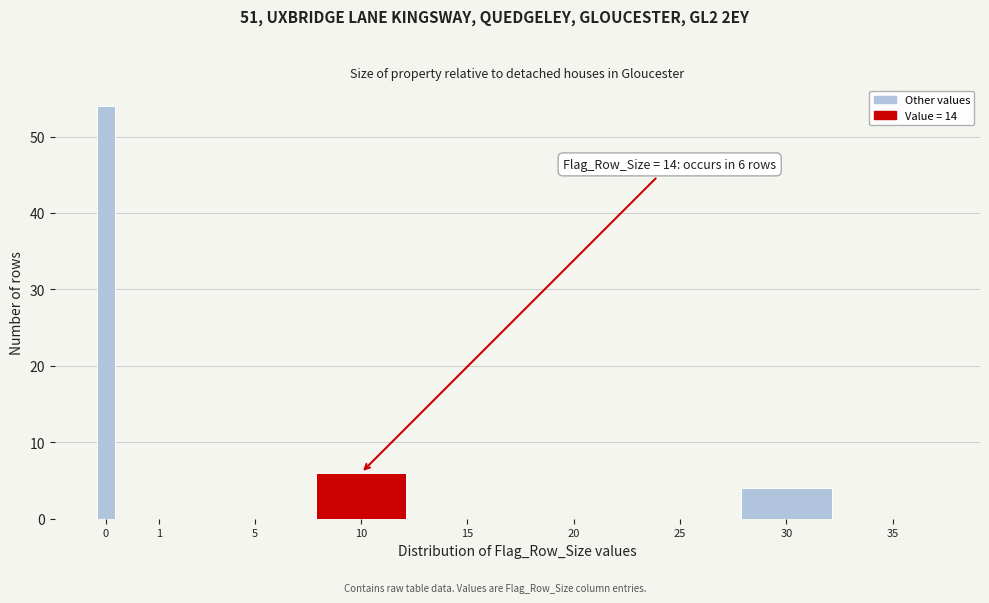

Reading left to right, extract all data points from this chart.

0=54	1=0	5=0	10=6	15=0	20=0	25=0	30=4	35=0